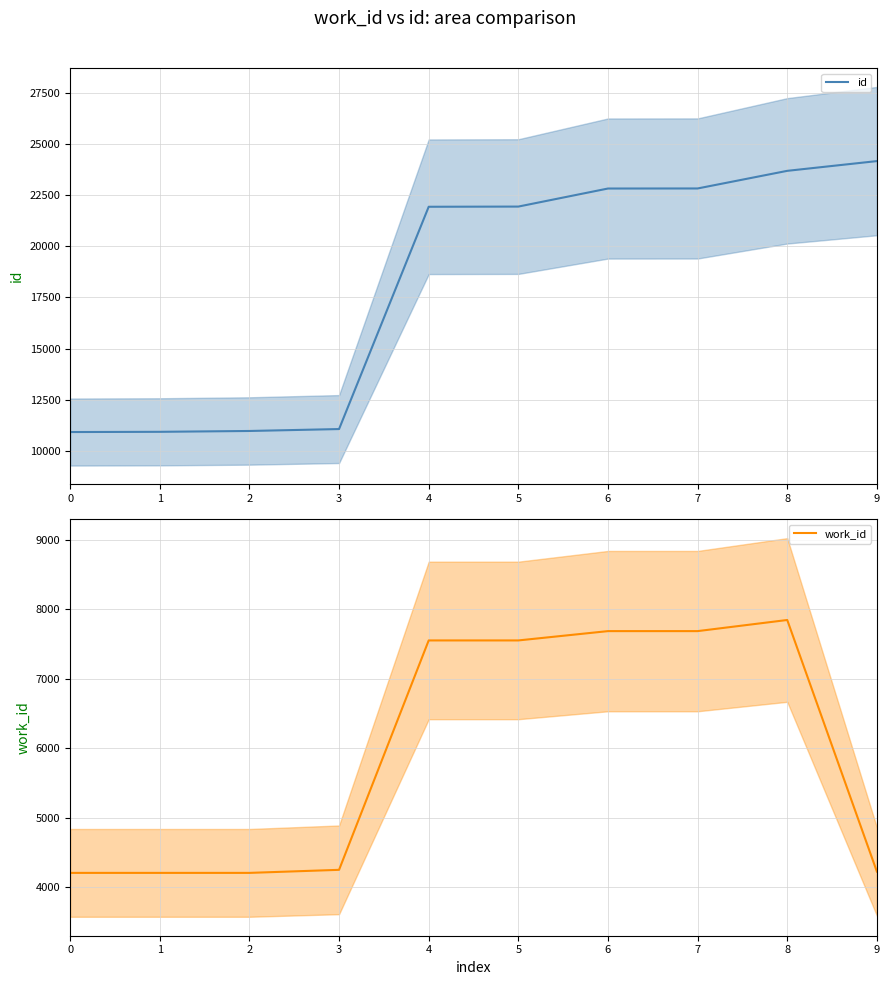

Reading left to right, extract all data points from this chart.

id: 10919	10930	10971	11065	21925	21934	22816	22819	23680	24156
work_id: 4209	4209	4209	4253	7552	7552	7686	7686	7846	4228